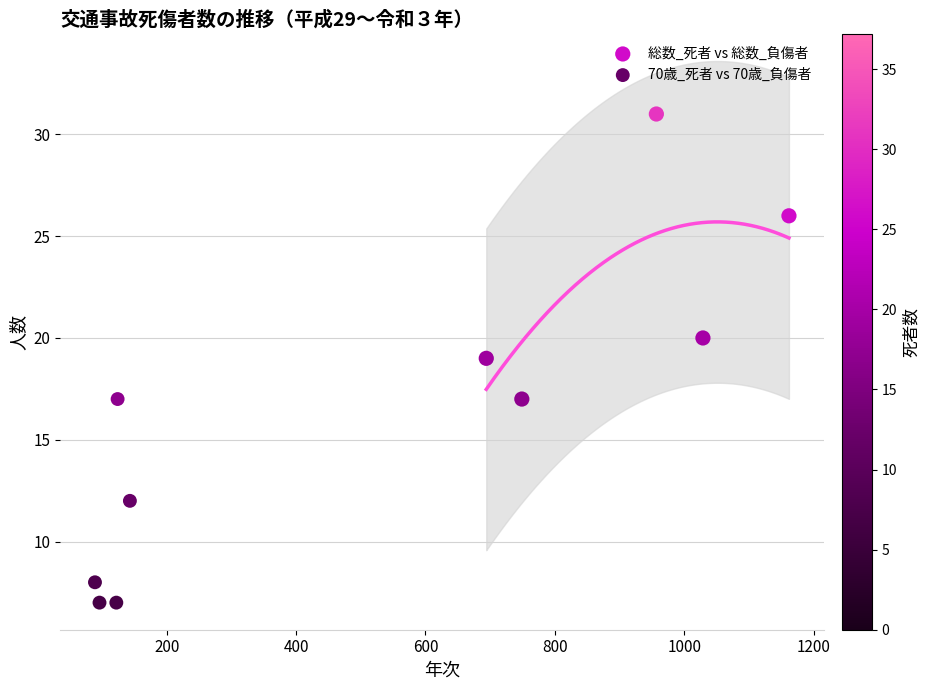

Which series reaches the maximum Y coordinate?

総数_死者 vs 総数_負傷者